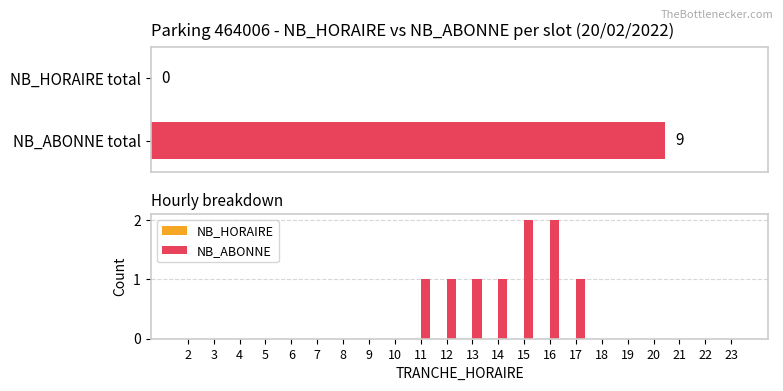

What is the greatest value displayed?

2